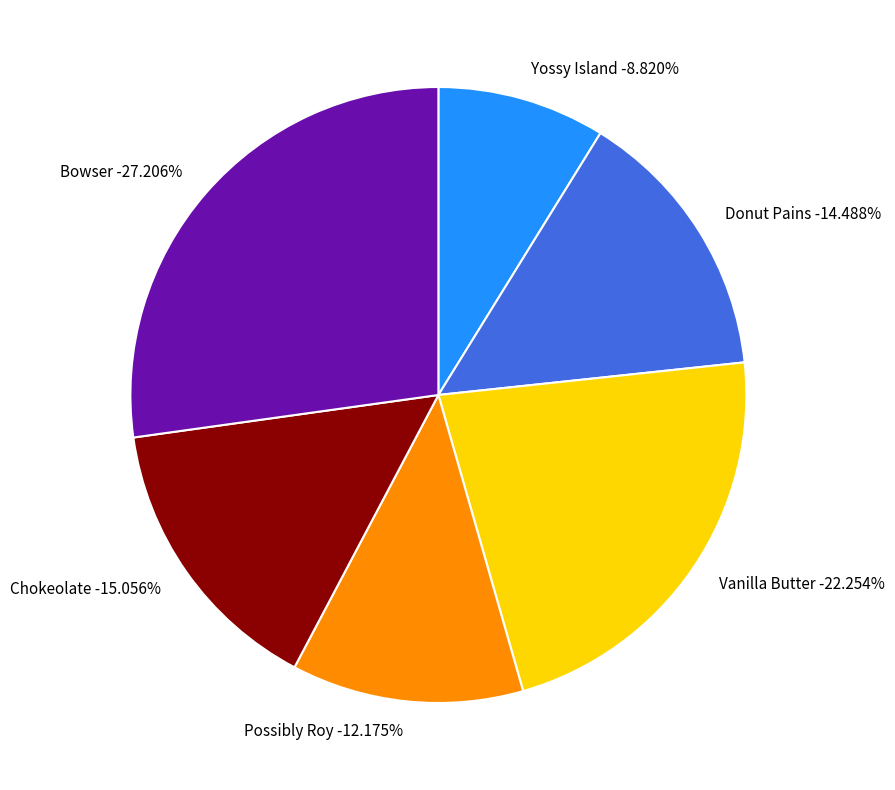

To the nearest percent, what is the difference between the Donut Pains and Yossy Island slice percentages?

6%